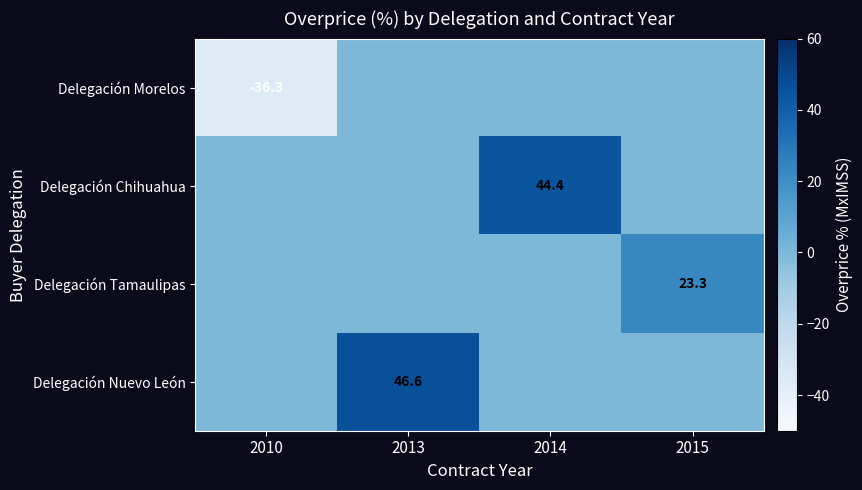

The Delegación Tamaulipas series shows 23.3 at 2015. True or false?

True